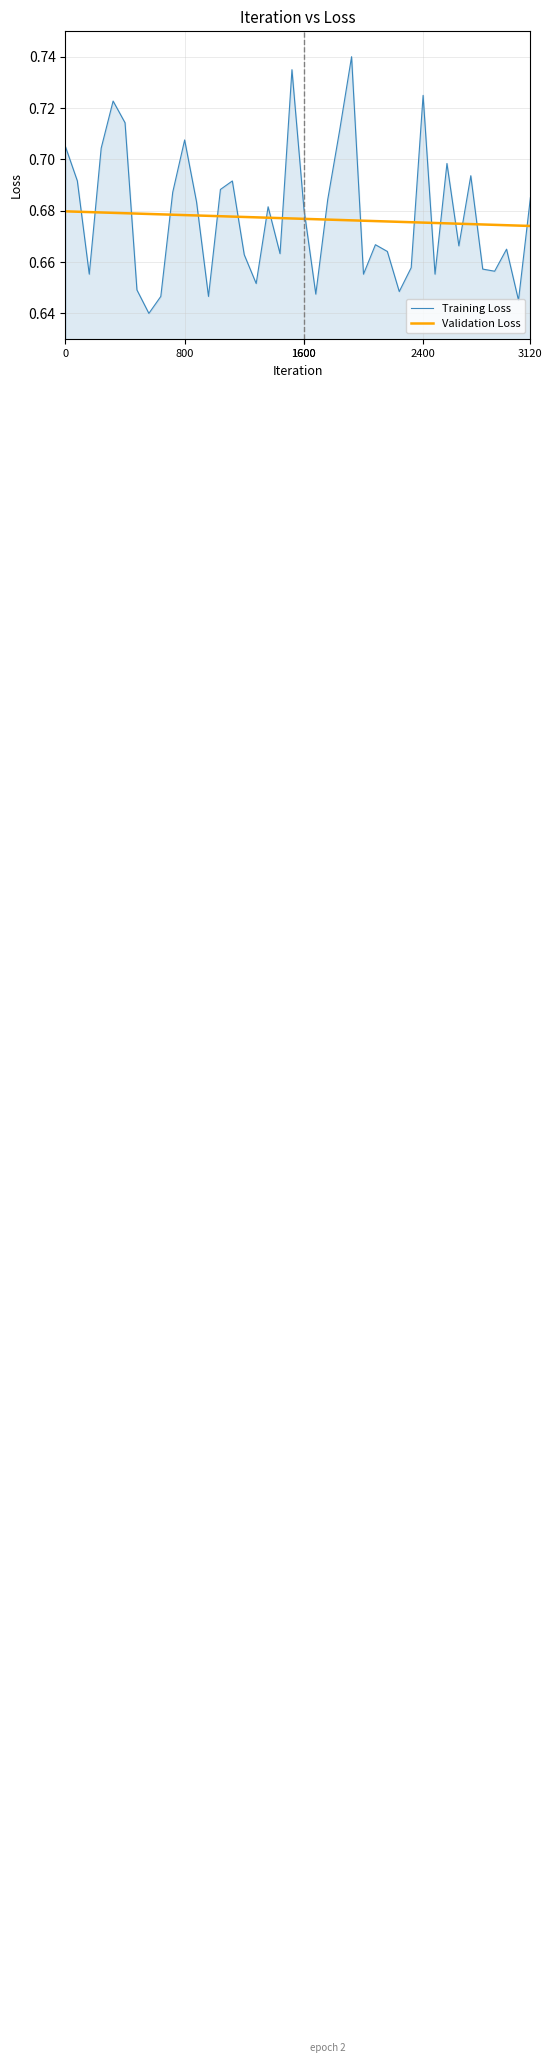

Rank the series by their maximum value, from highest to lowest.

Training Loss, Validation Loss